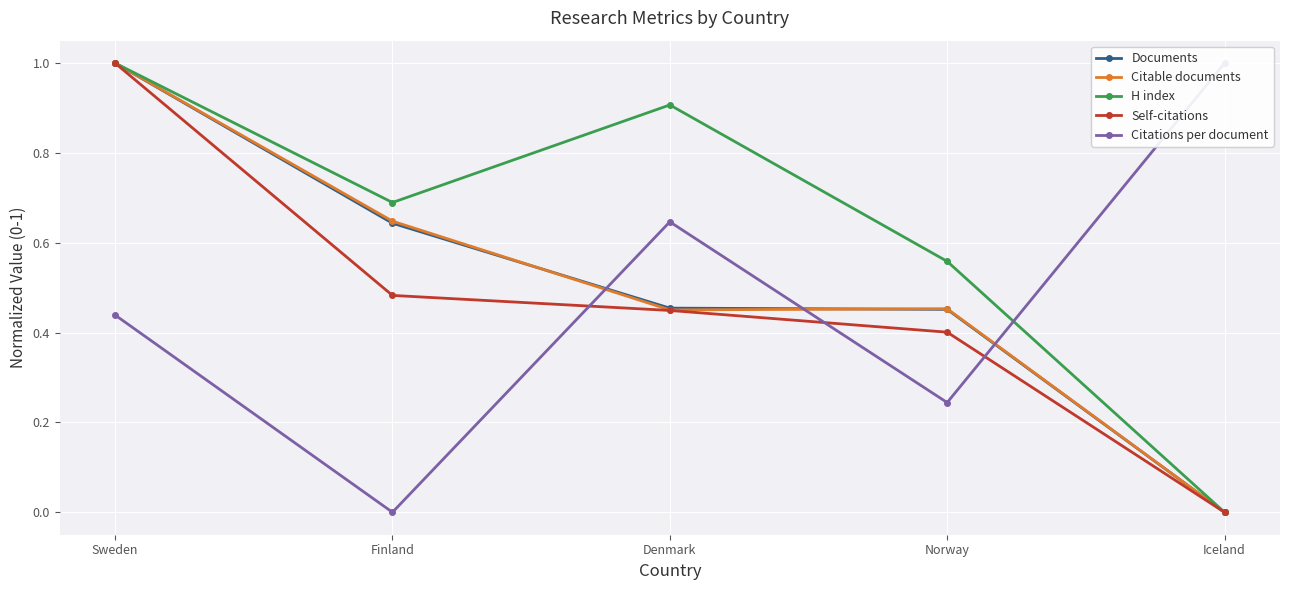

Reading right to left, what are all the values shown in this chart?

Documents: 0.0	0.5	0.5	0.6	1.0
Citable documents: 0.0	0.5	0.5	0.6	1.0
H index: 0.0	0.6	0.9	0.7	1.0
Self-citations: 0.0	0.4	0.4	0.5	1.0
Citations per document: 1.0	0.2	0.6	0.0	0.4